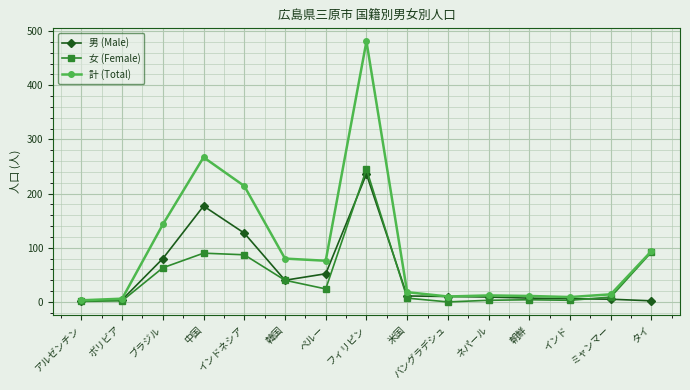

What is the label of the 14th point from the right?

ボリビア